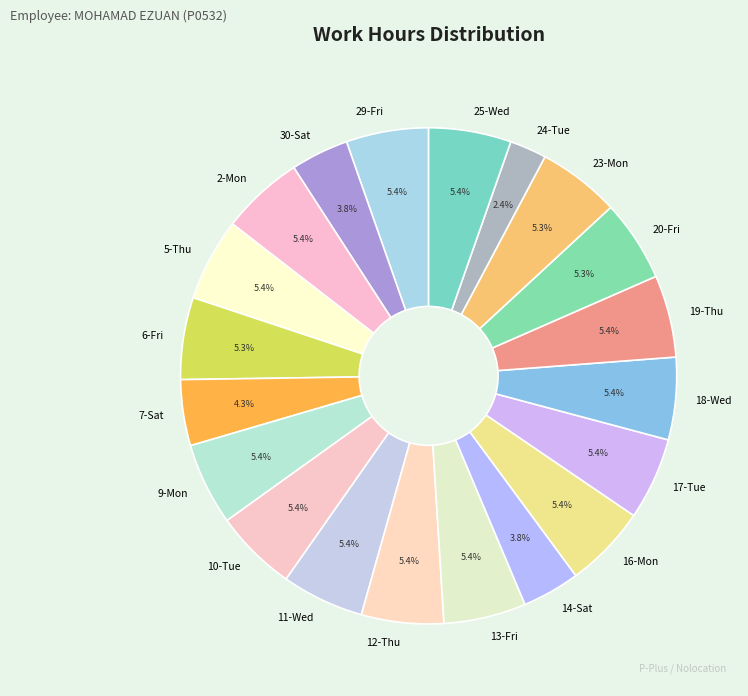

To the nearest percent, what is the combined percentage of 16-Mon and 17-Tue?

11%